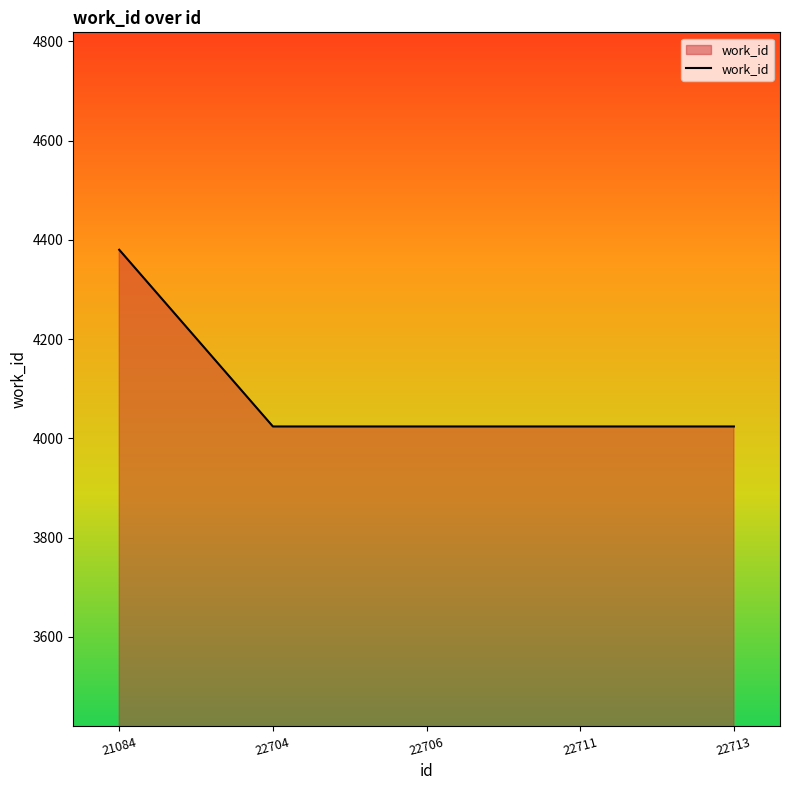

What is the smallest value displayed?

4024